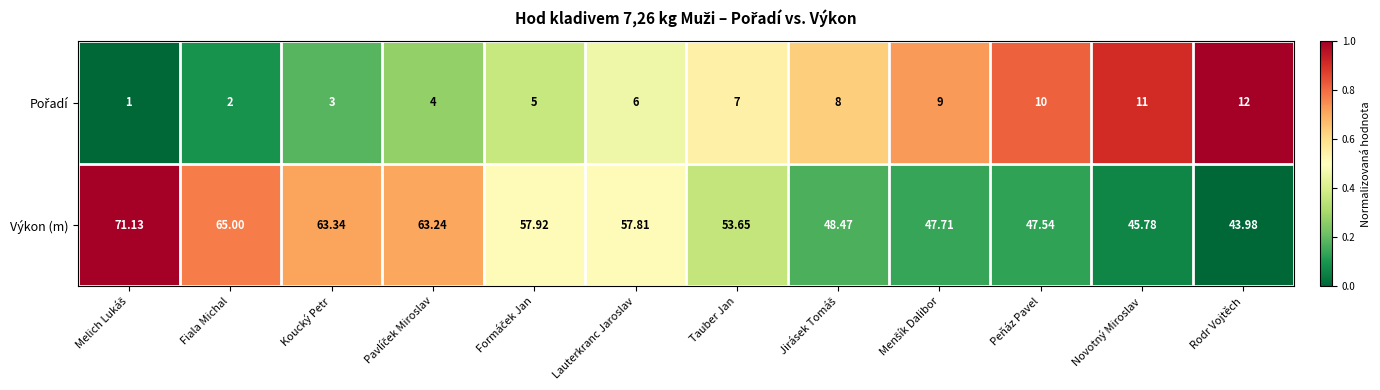

Which series has the widest spread of values?

Výkon (m)